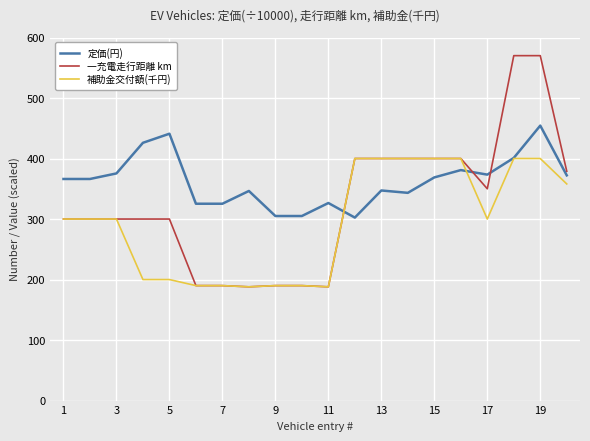

Which series has the largest range (max minus min)?

一充電走行距離 km